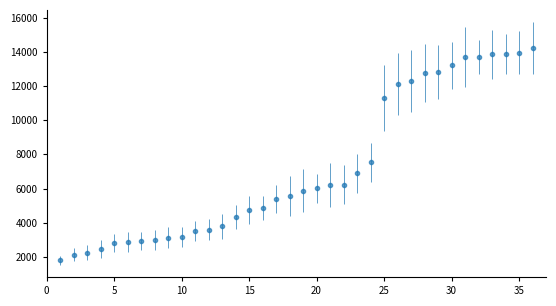

What is the difference between the second highest and second lowest values?

11855